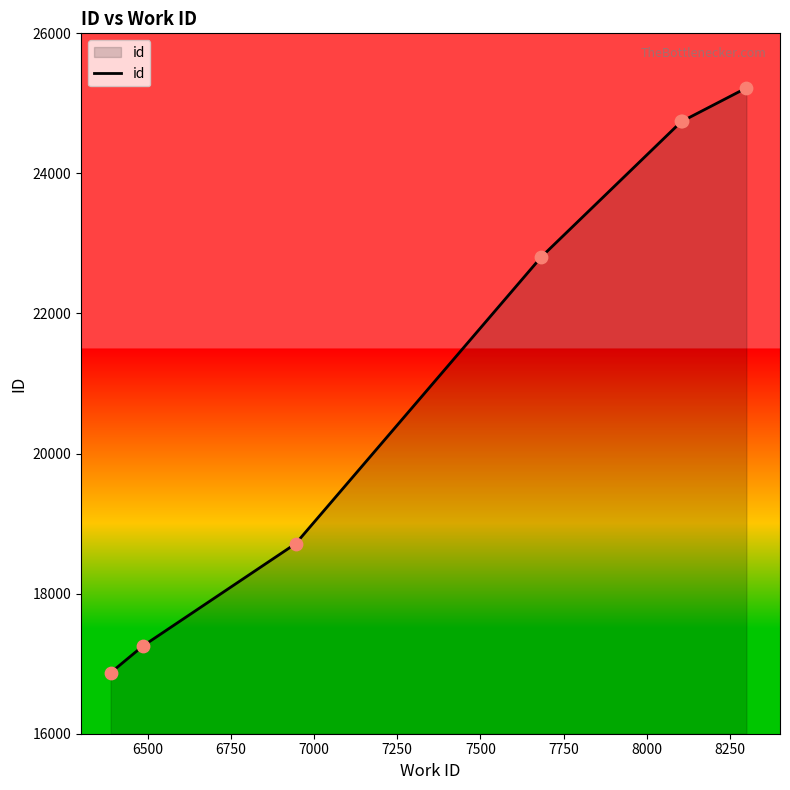

What is the minimum value shown in the chart?

16871